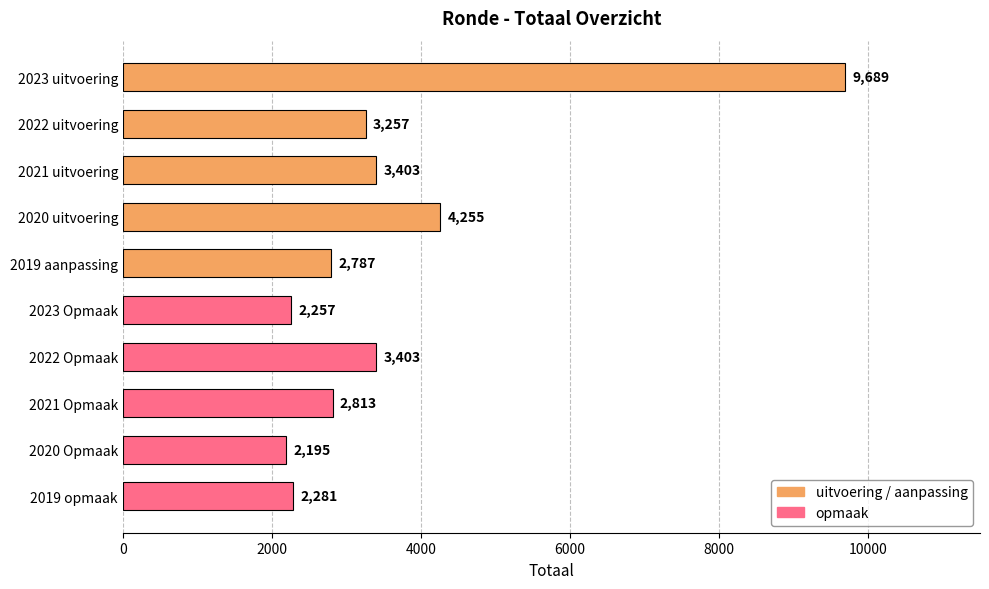

What is the greatest value displayed?

9689